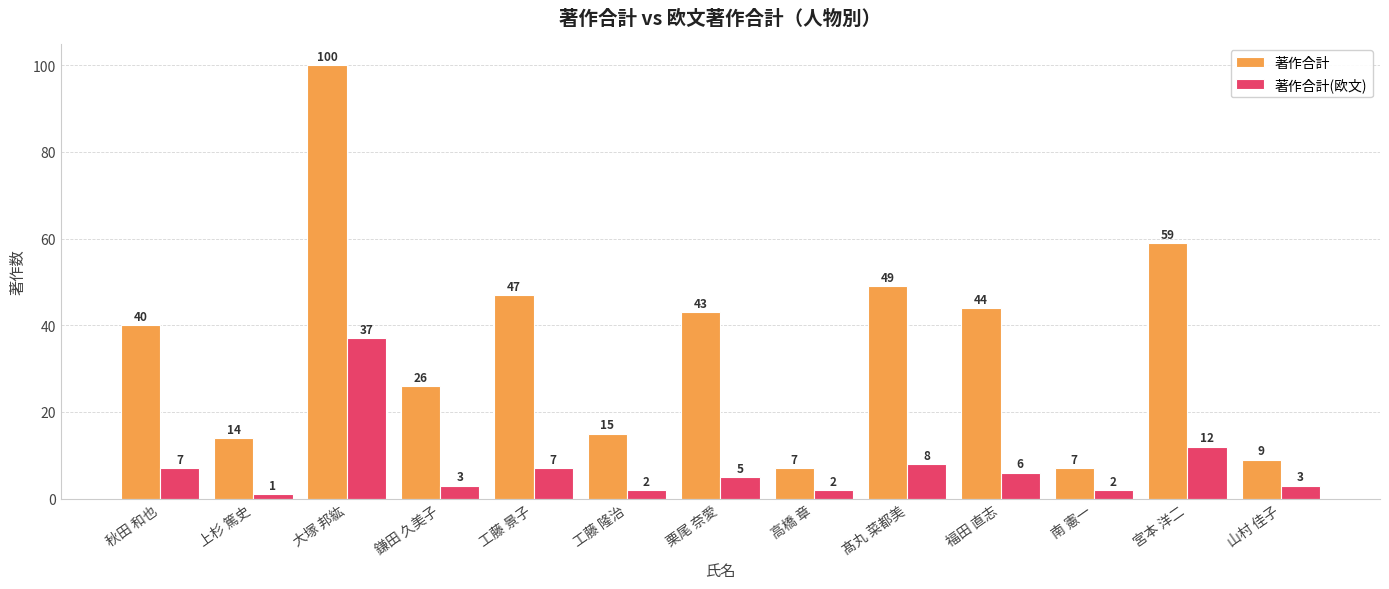

Reading right to left, extract all data points from this chart.

著作合計: 9	59	7	44	49	7	43	15	47	26	100	14	40
著作合計(欧文): 3	12	2	6	8	2	5	2	7	3	37	1	7